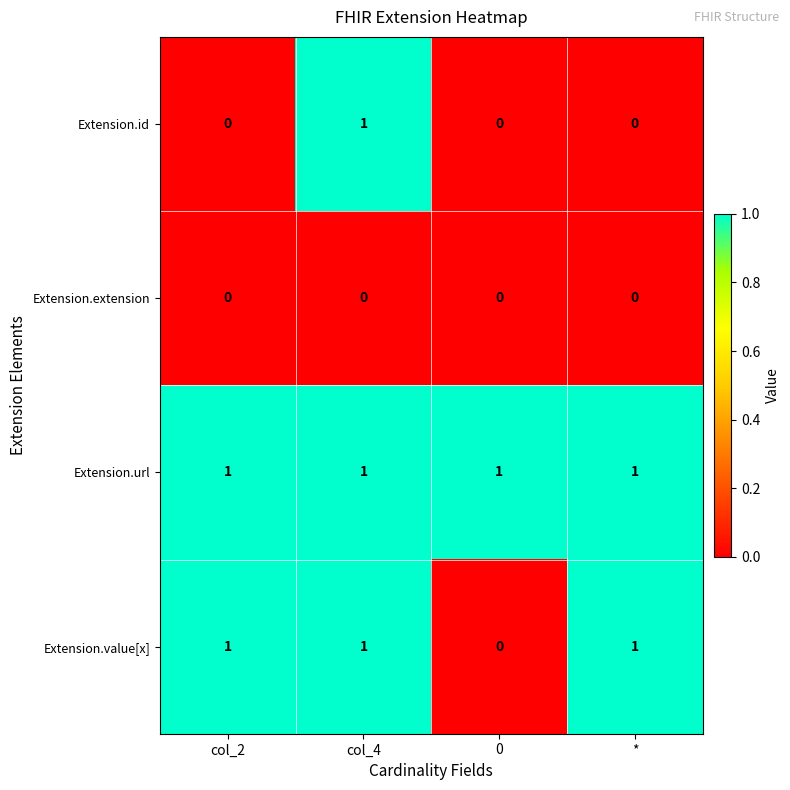

Reading left to right, list all the values displayed in this chart.

Extension.id: col_2=0	col_4=1	0=0	*=0
Extension.extension: col_2=0	col_4=0	0=0	*=0
Extension.url: col_2=1	col_4=1	0=1	*=1
Extension.value[x]: col_2=1	col_4=1	0=0	*=1